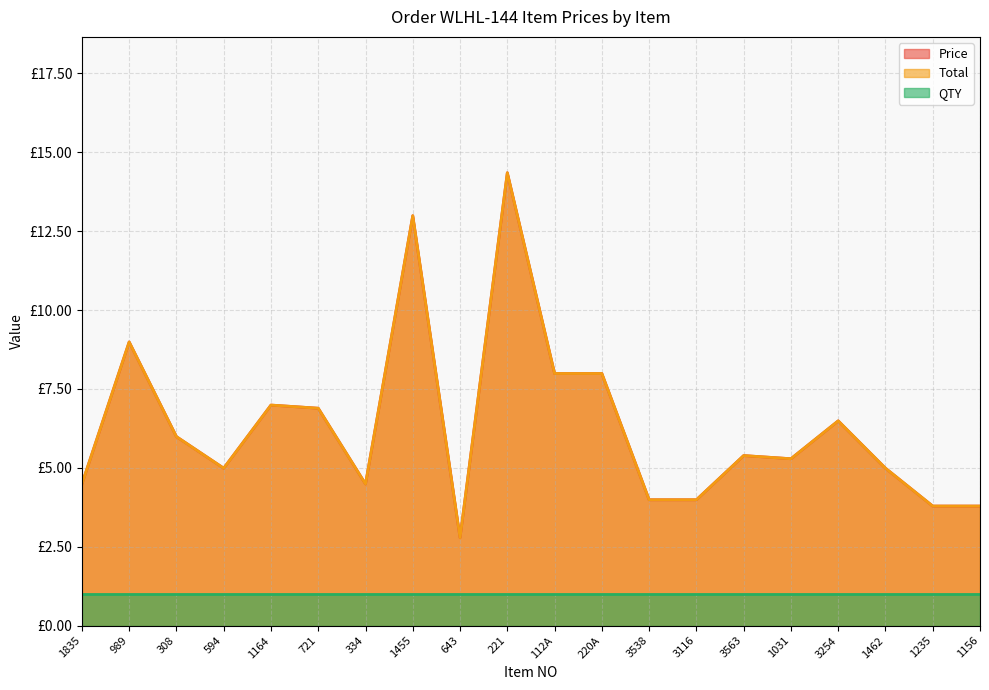

The Total series shows 9.0 at 721. True or false?

False